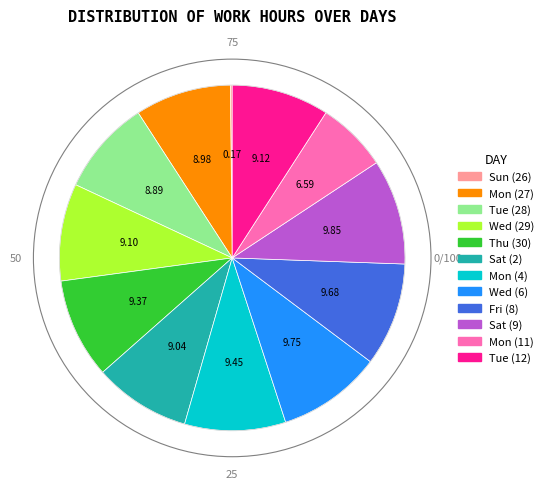

Combined, do Thu (30) and Wed (6) account for over 50%?

No